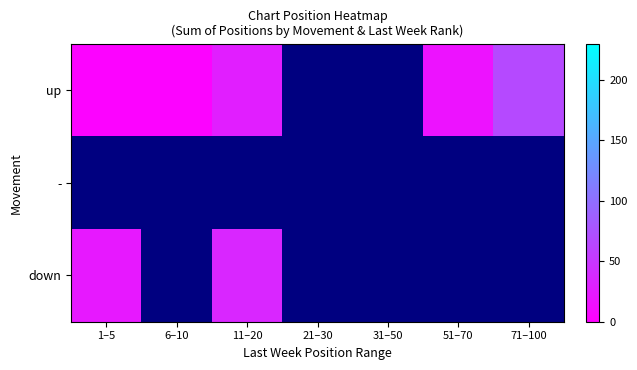

What is the greatest value displayed?

67.0